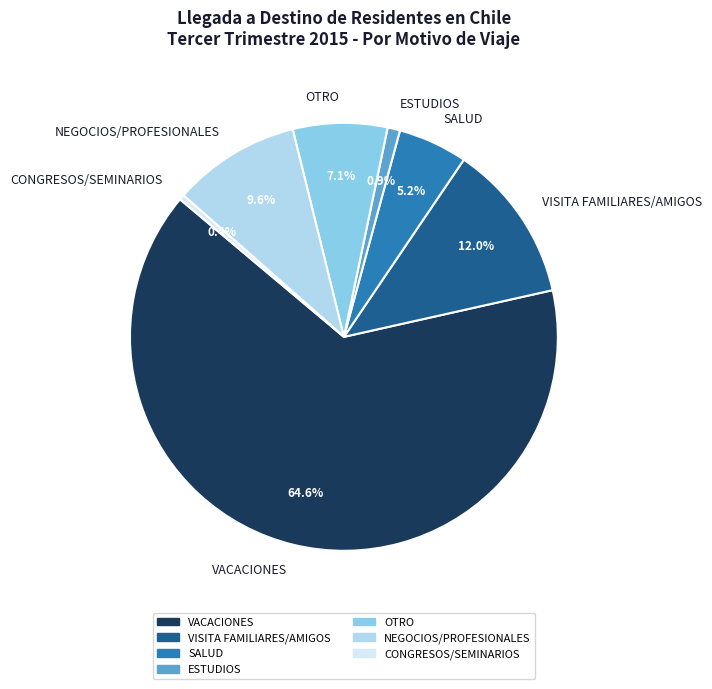

Between ESTUDIOS and VISITA FAMILIARES/AMIGOS, which is larger?

VISITA FAMILIARES/AMIGOS